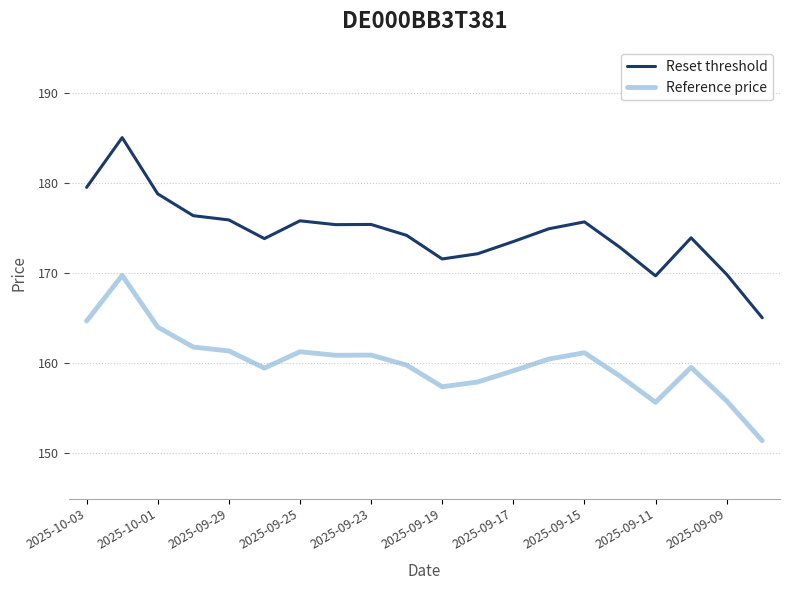

How many categories are shown in the chart?

20